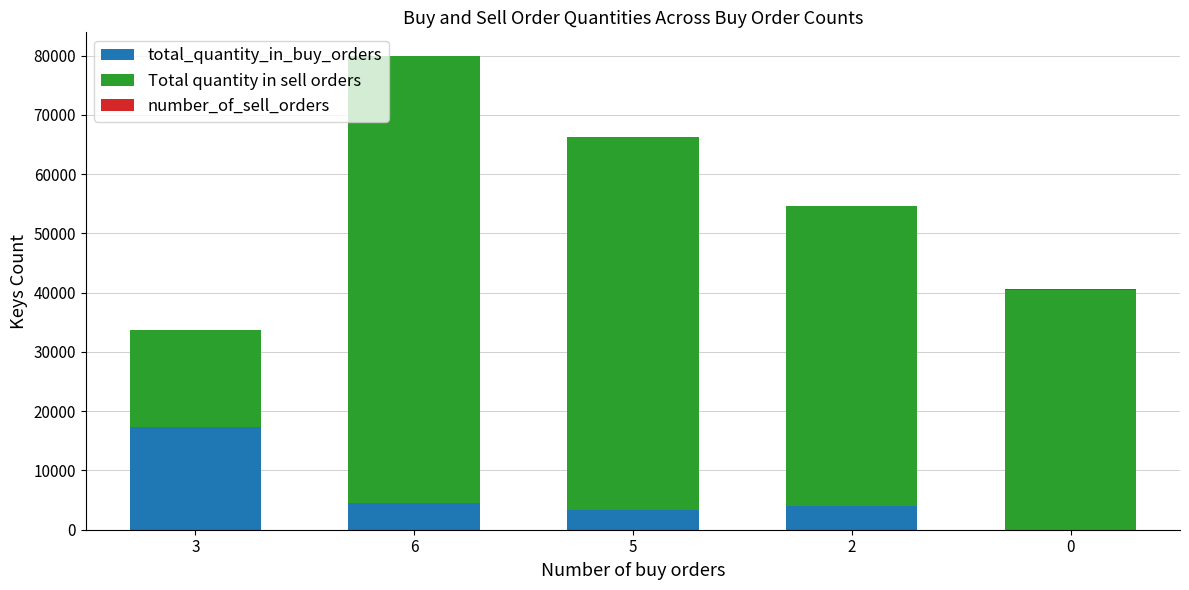

What is the sum of all total_quantity_in_buy_orders values?

29227